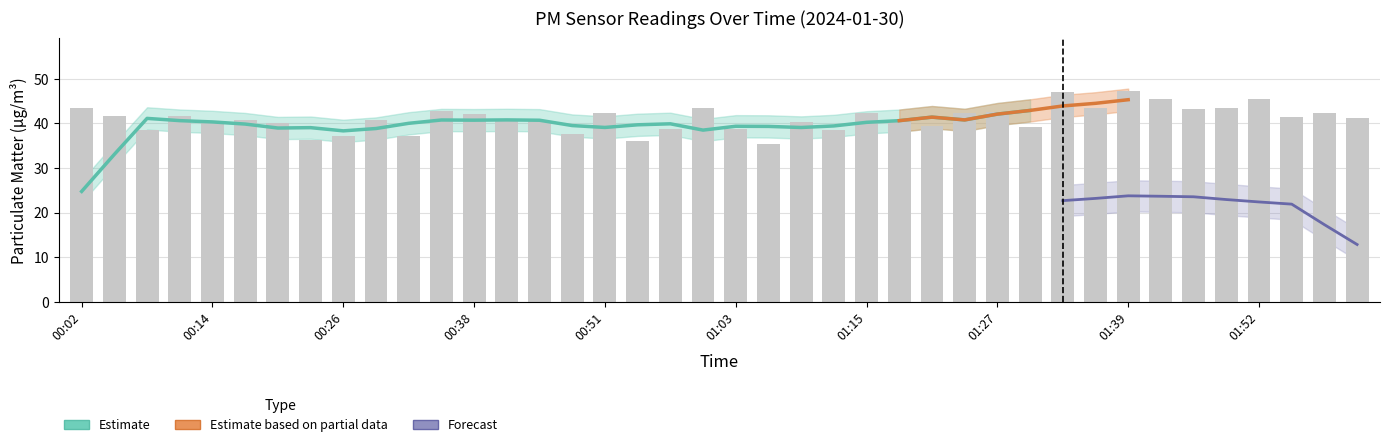

How many values exceed 41?

20